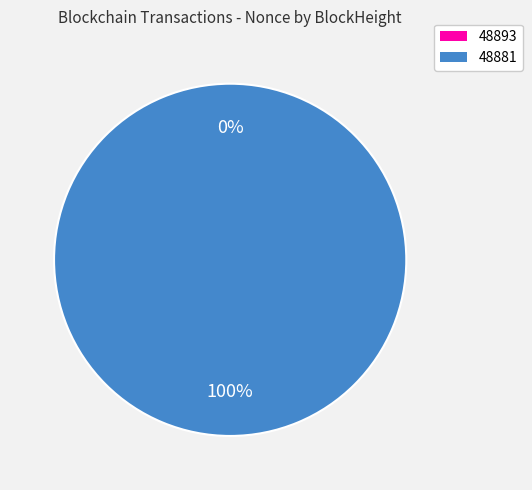

How many segments does this pie chart have?

2